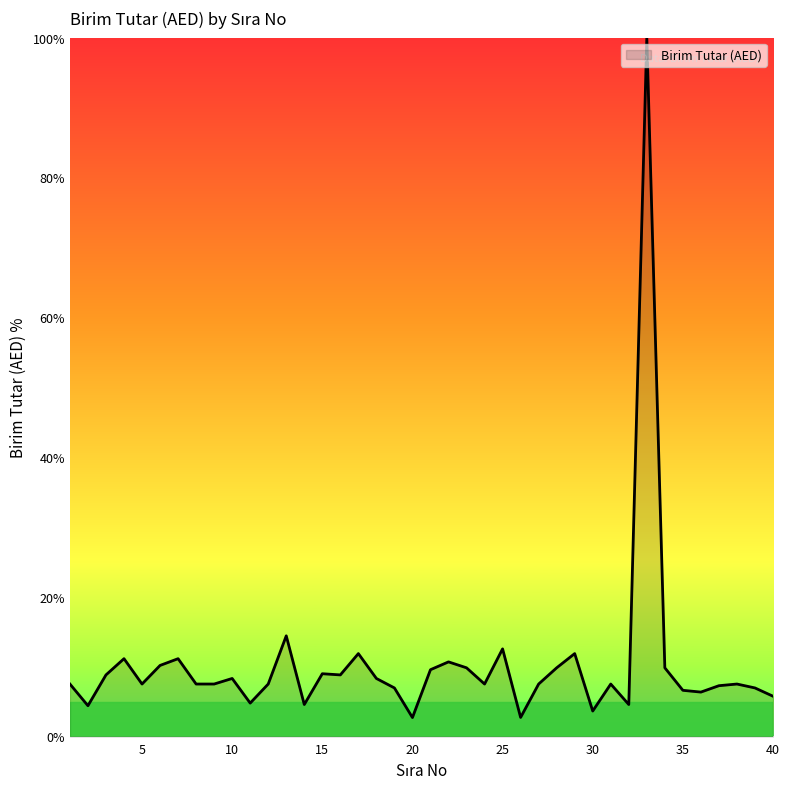

What is the maximum value shown in the chart?

100.0